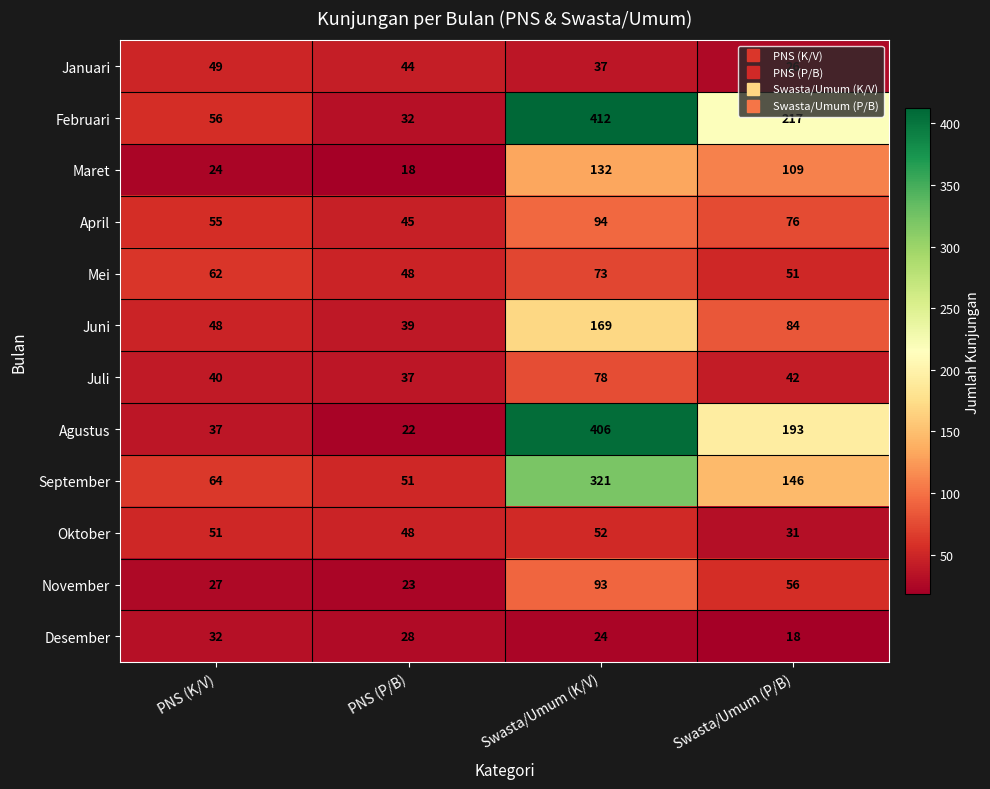

List the series in order of their peak value, lowest first.

Desember, Januari, Oktober, Mei, Juli, November, April, Maret, Juni, September, Agustus, Februari